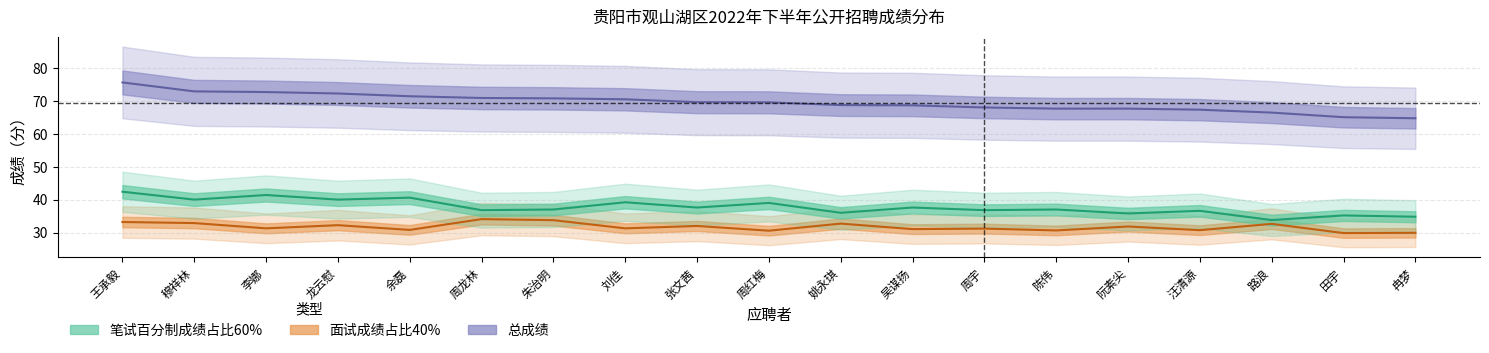

How many interior local valleys does the 面试成绩占比40% series have?

8